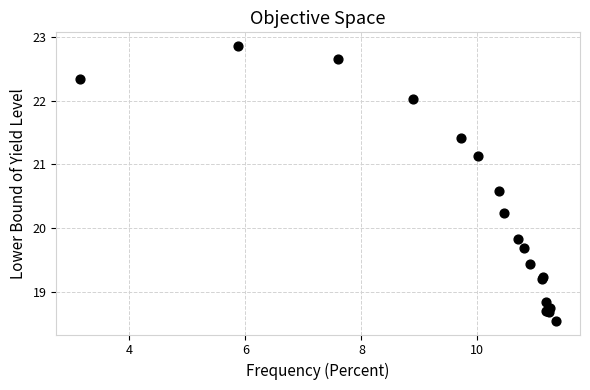

What Y value in the scatter plot is closest to 20?

19.8